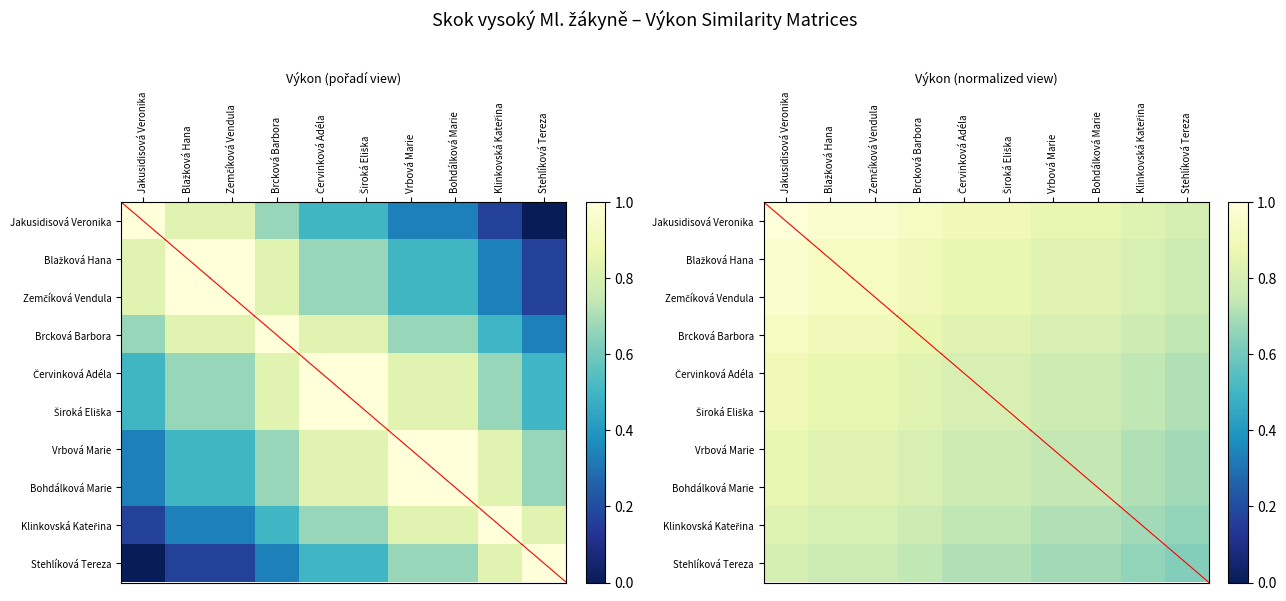

The value of Klinkovská Kateřina at Červinková Adéla is 0.7. True or false?

True